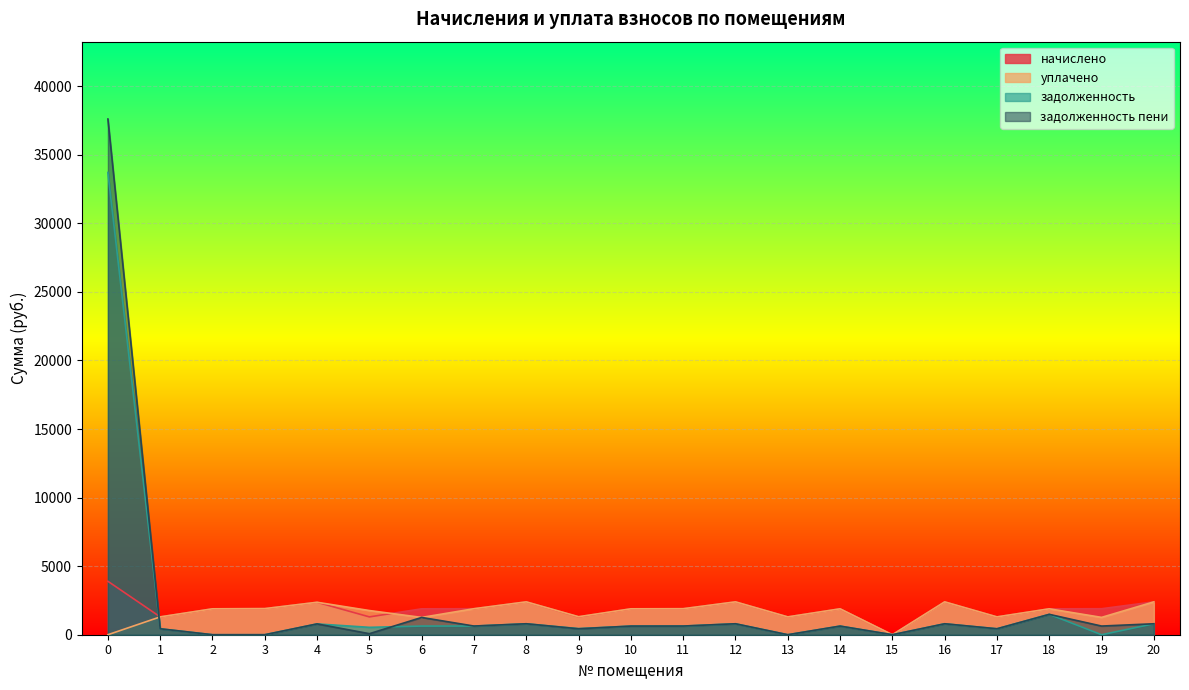

Is the value of задолженность пени at 15 greater than the value of задолженность at 13?

No